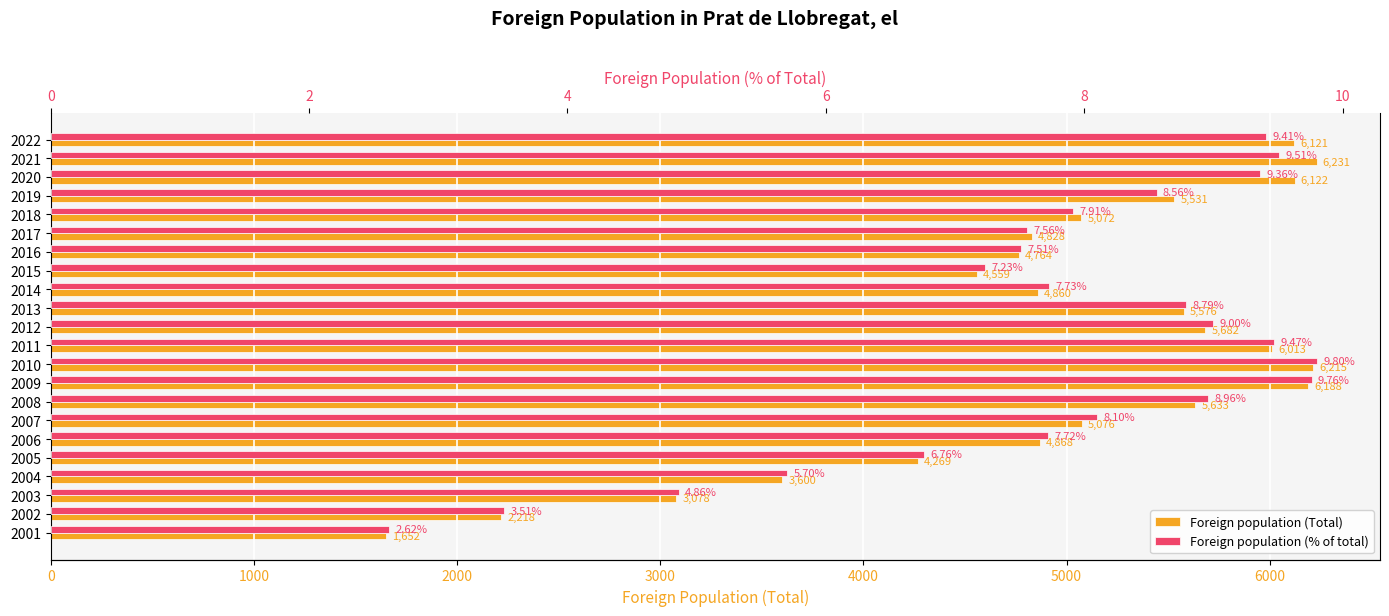

How many groups of bars are there?

22